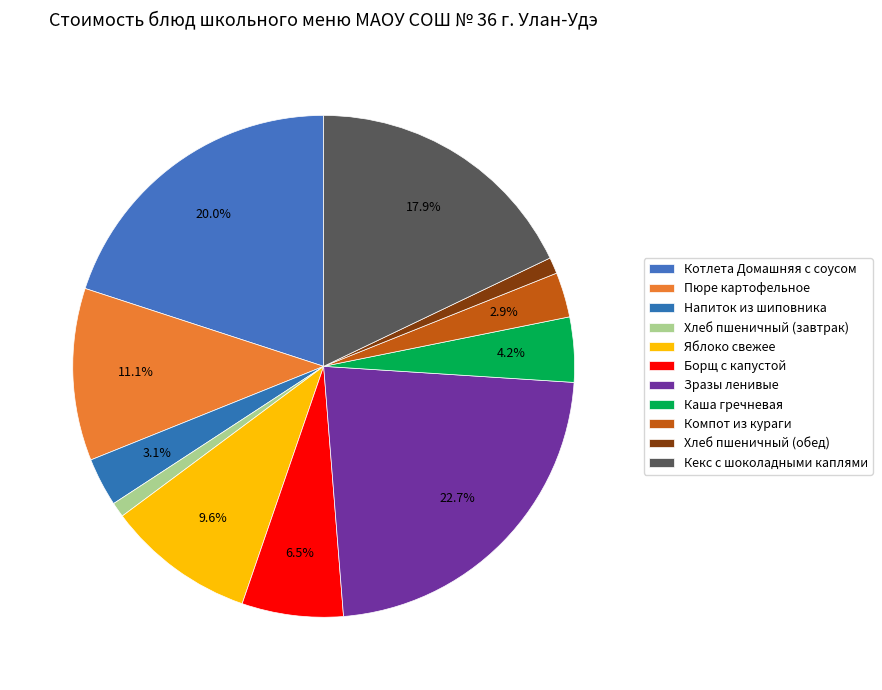

How many slices are in this pie chart?

11